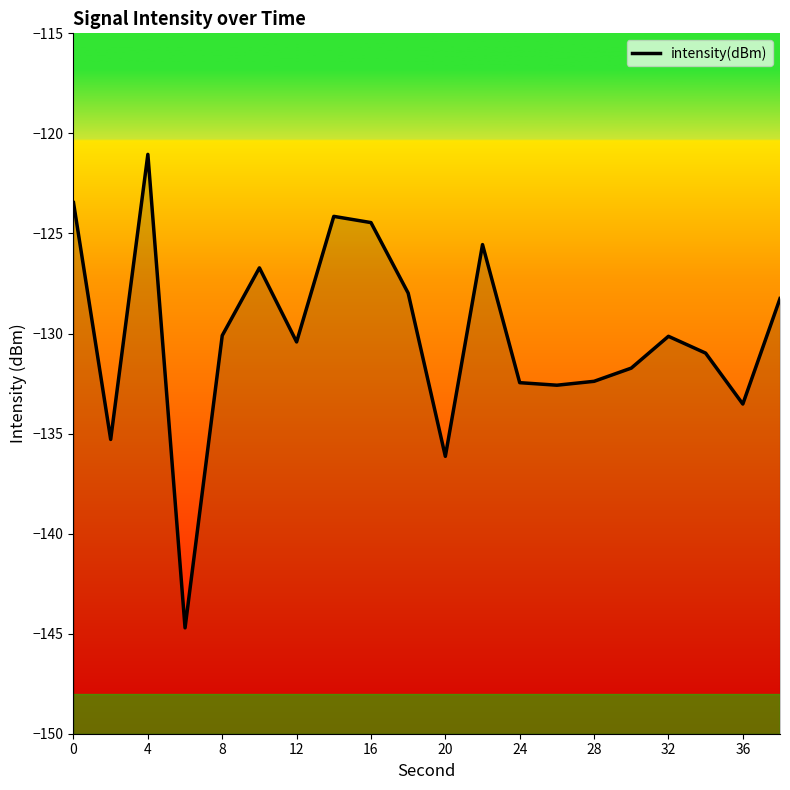

The chart shows a value of -68.7 at 16. True or false?

False